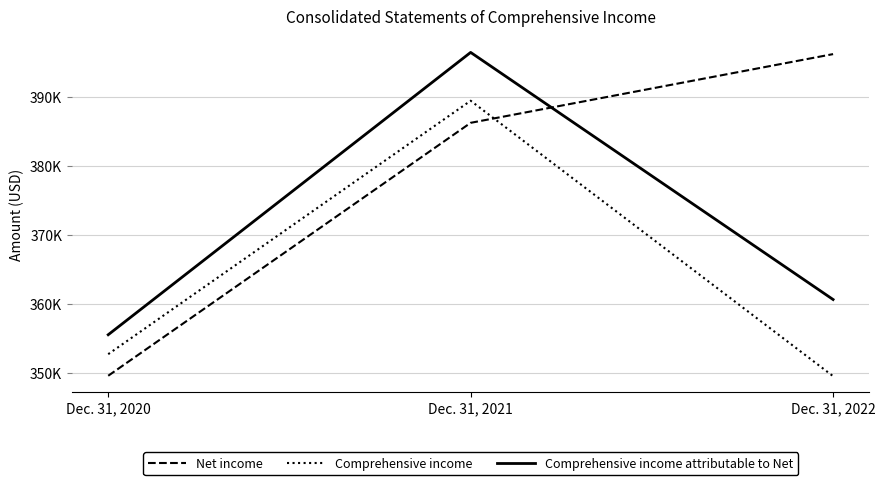

What is the average value of the Comprehensive income attributable to Net series?

370913